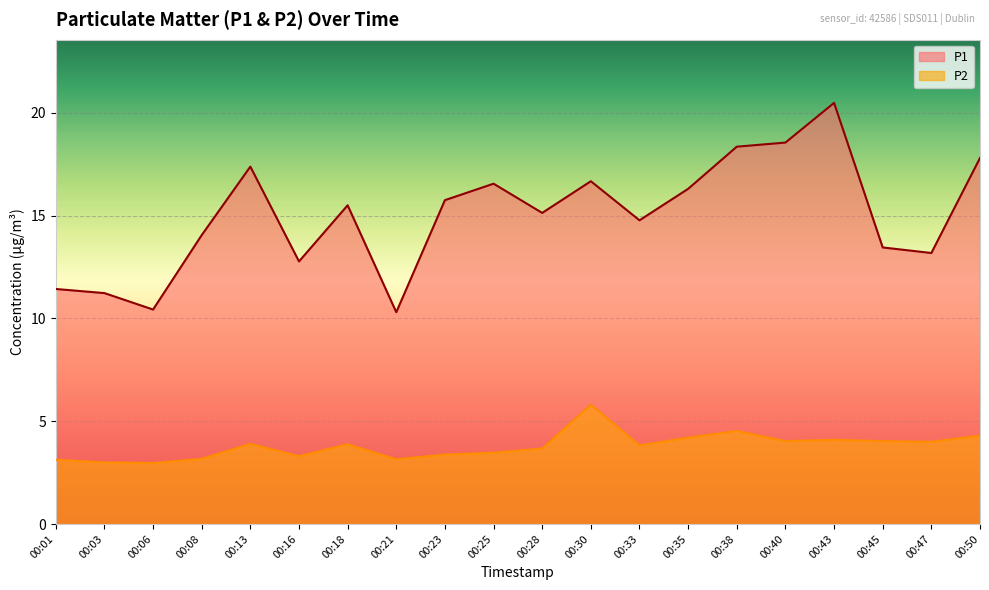

What is the greatest value displayed?

20.5